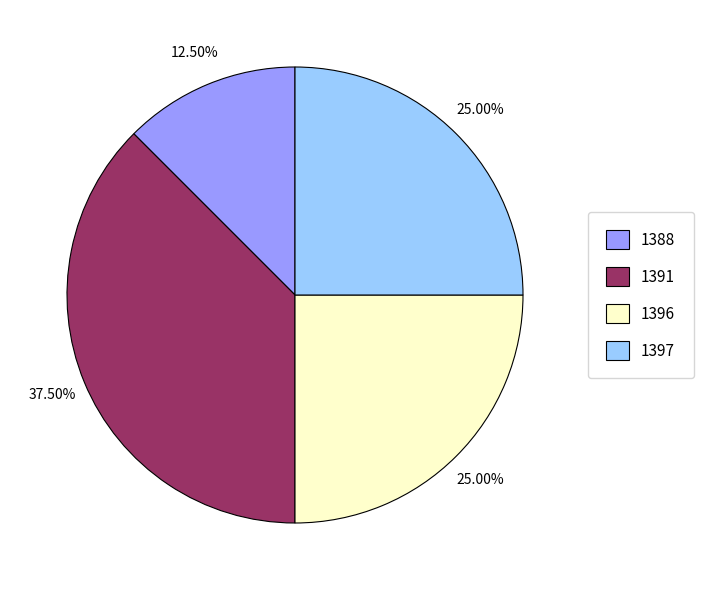

Approximately how many times larger is the value at 1396 compared to 1391?

0.7